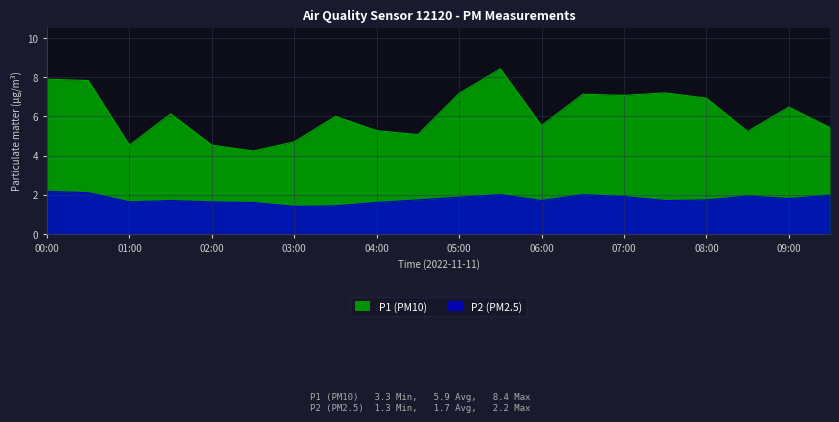

How many distinct data groups are displayed?

2